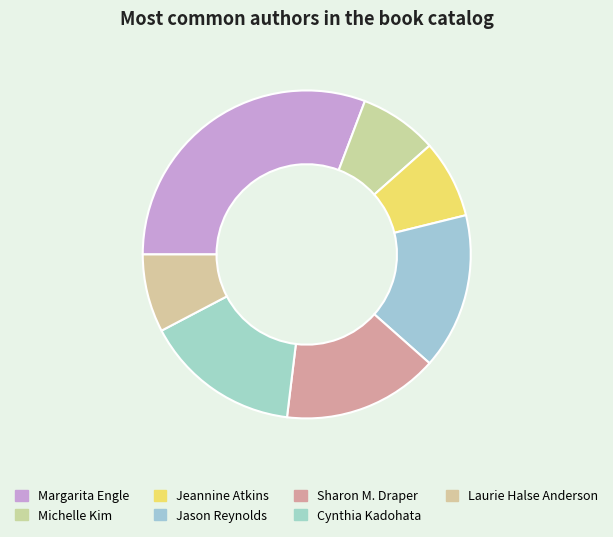

Count the number of slices in the pie.

7